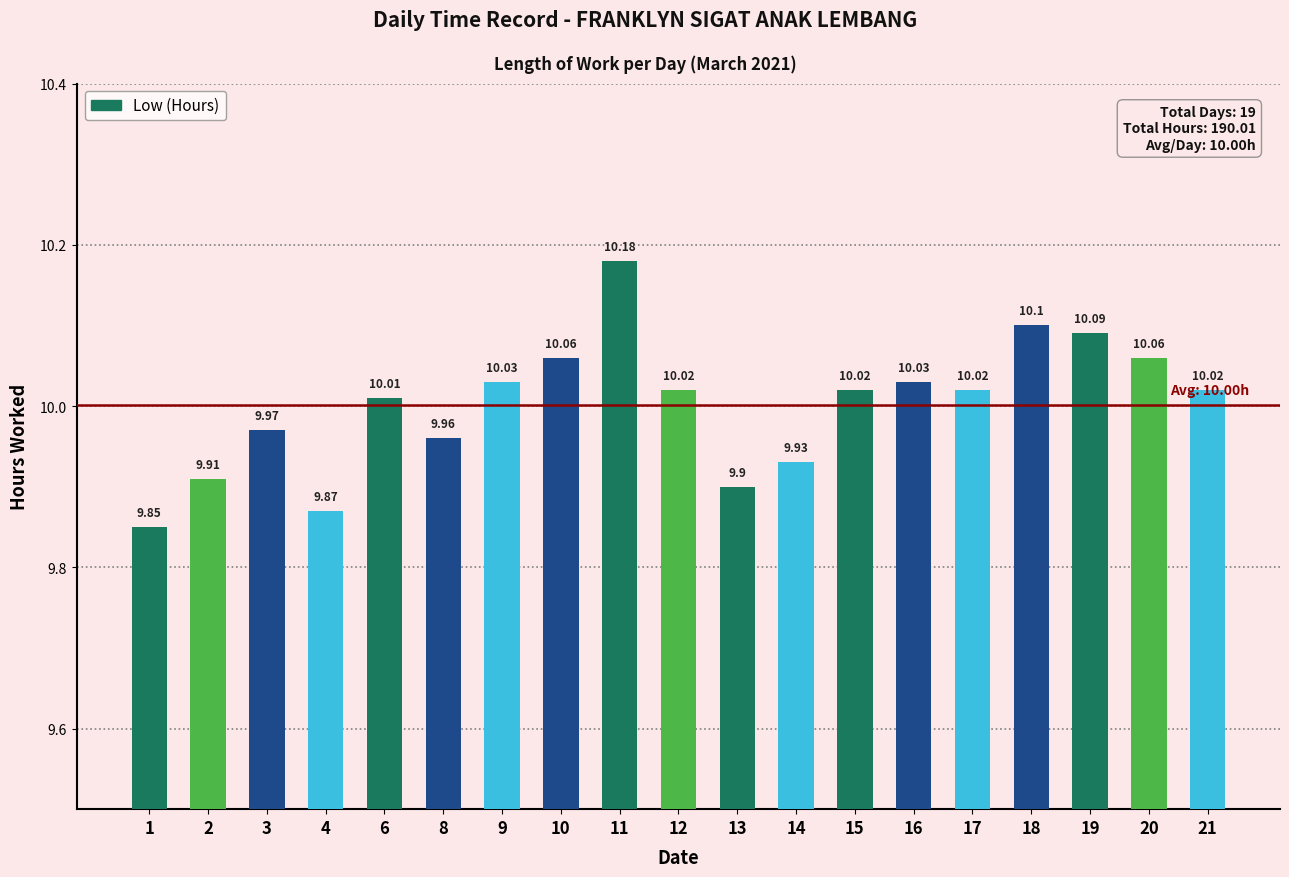

What is the average value?

10.0